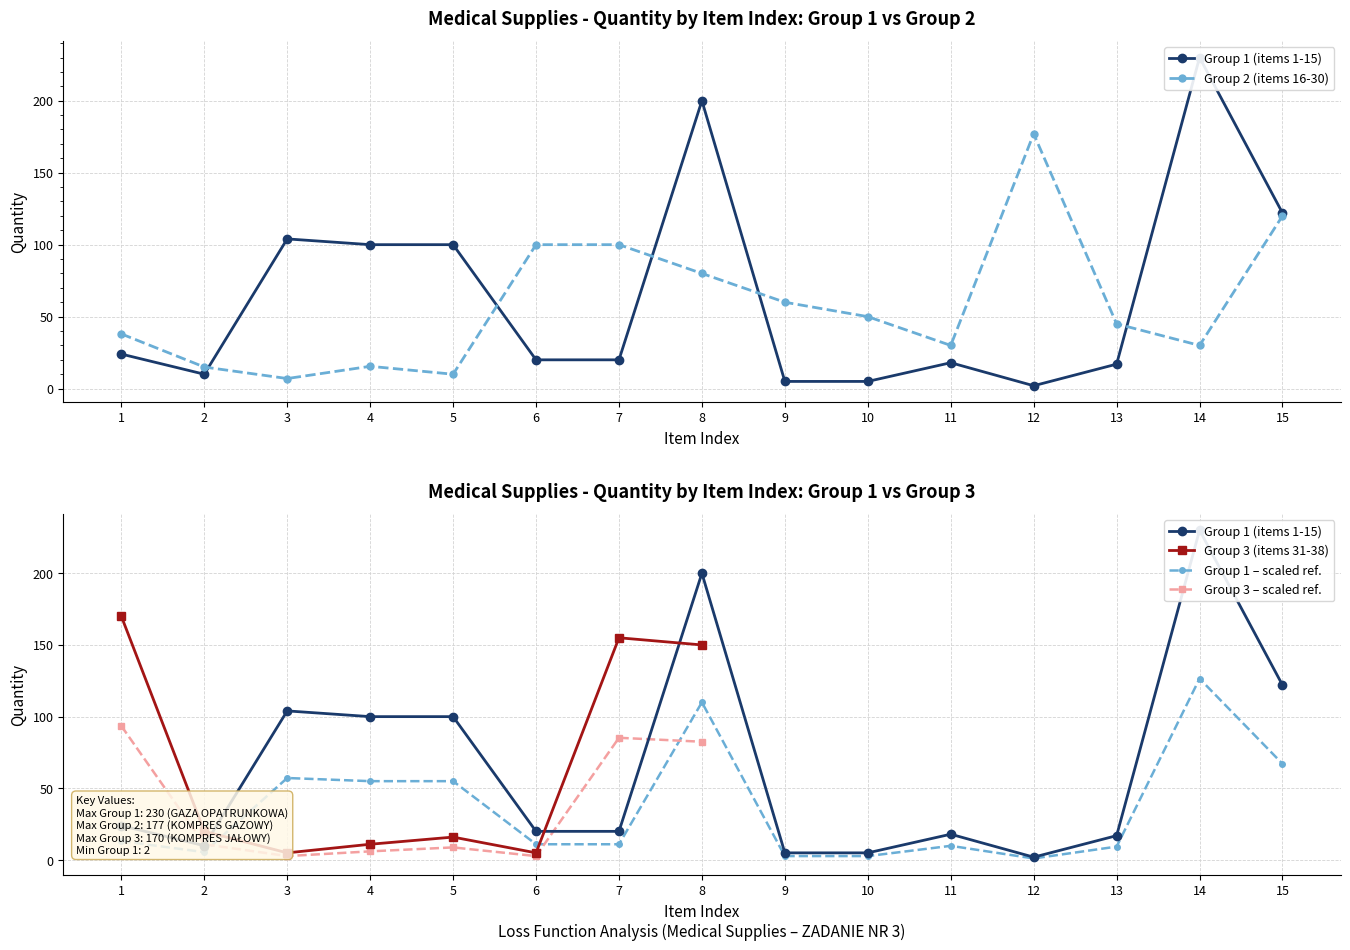

What is the total value across all series at 13?

62.0